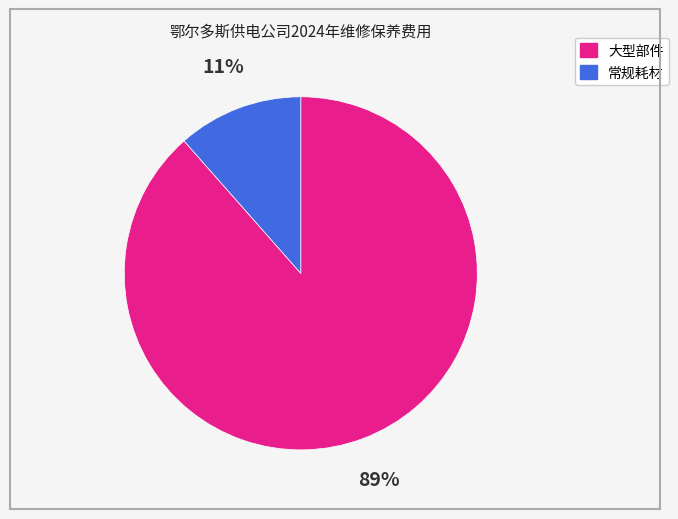

To the nearest percent, what is the average slice percentage?

50%